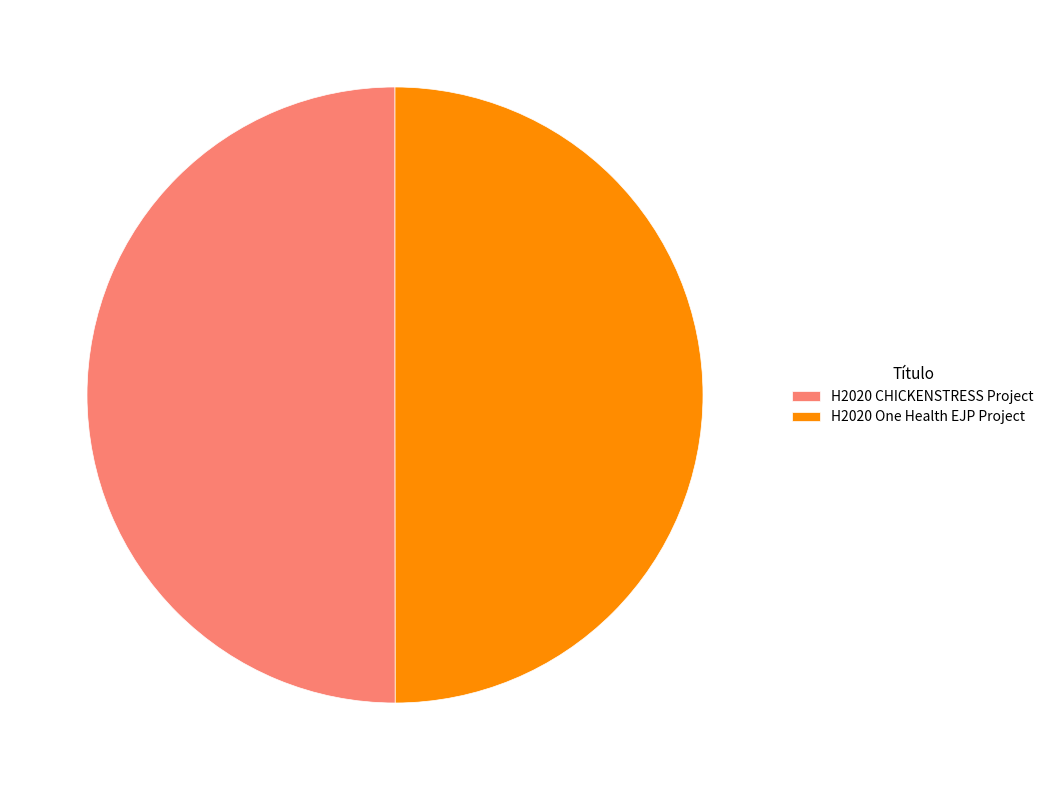

Approximately how many times larger is the value at H2020 One Health EJP Project compared to H2020 CHICKENSTRESS Project?

1.0